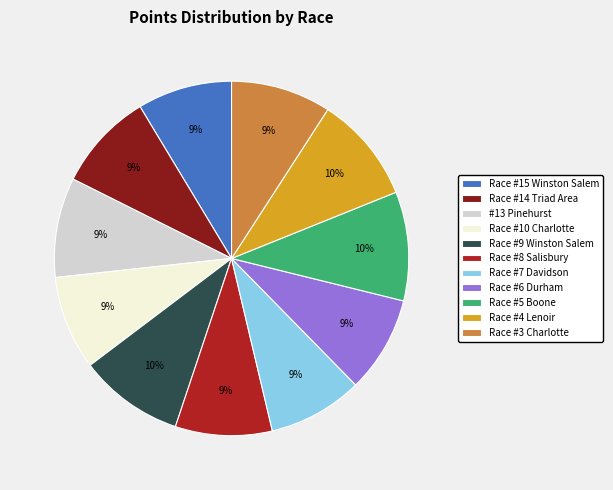

Do Race #8 Salisbury and Race #4 Lenoir together represent more than half of the pie?

No